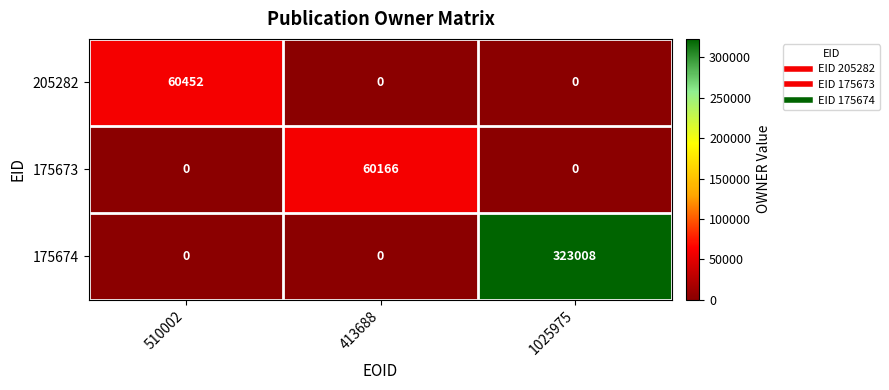

Reading right to left, list all the values displayed in this chart.

205282: 1025975=0	413688=0	510002=60452
175673: 1025975=0	413688=60166	510002=0
175674: 1025975=323008	413688=0	510002=0